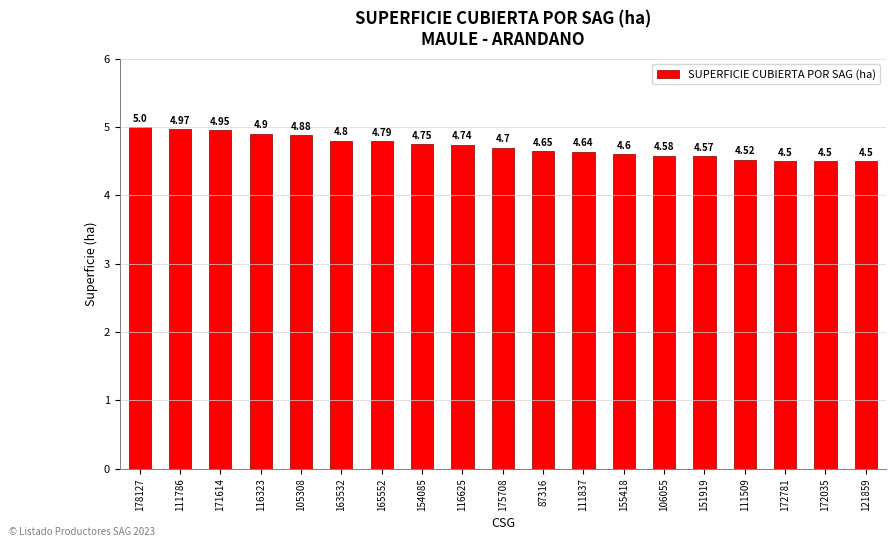

Is it true that the value at 111509 is 4.5?

True